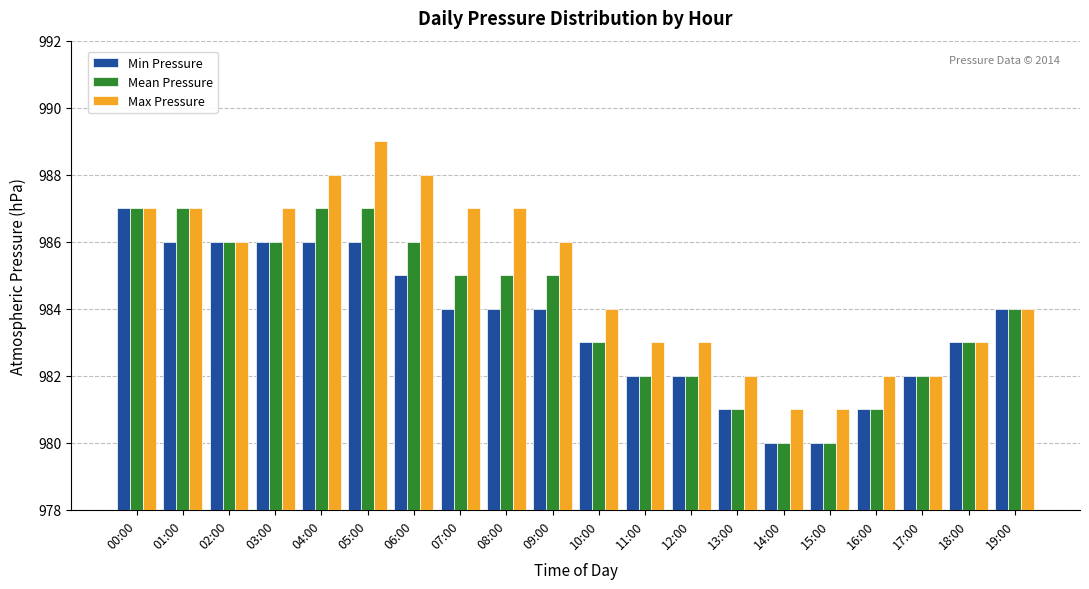

What is the lowest value of the Mean Pressure series?

980